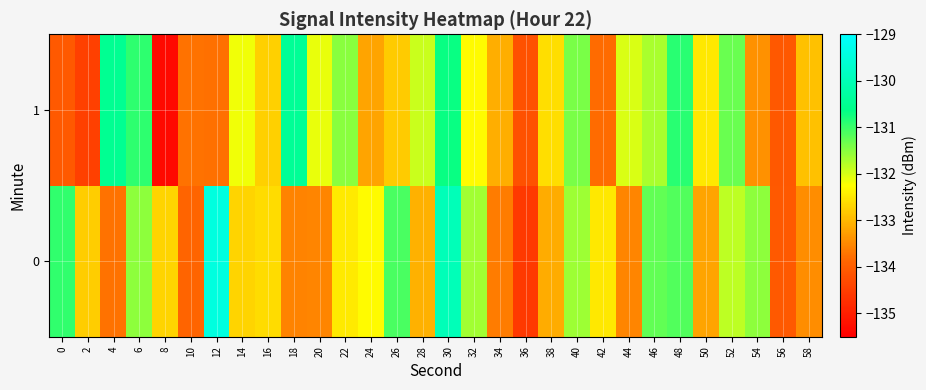

What is the spread (max minus min) of values at 46?

0.5